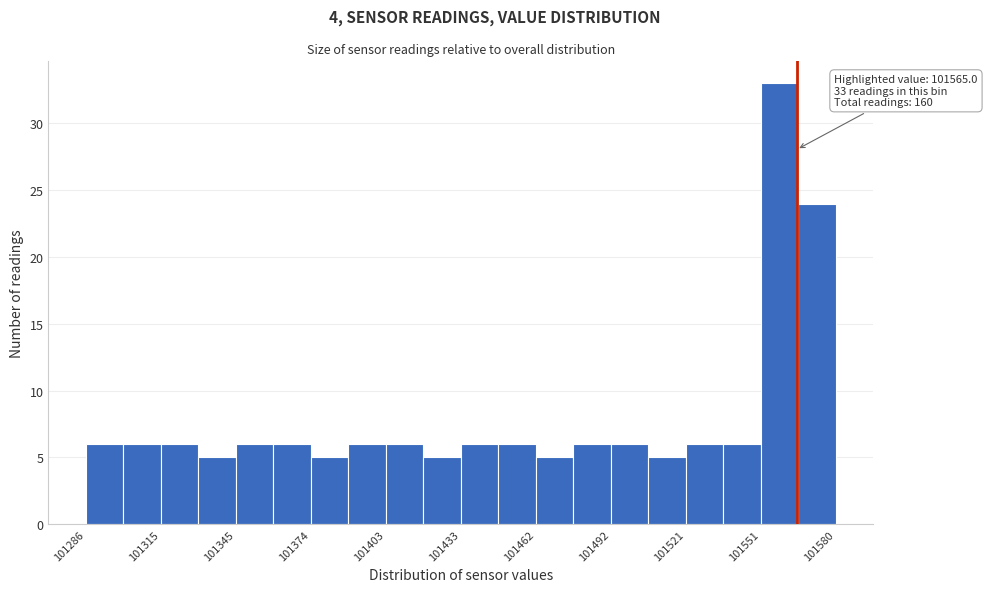

Around what value on the x-axis is the tallest bar? Give the approximate position of its centre, as read against the axis.

101560